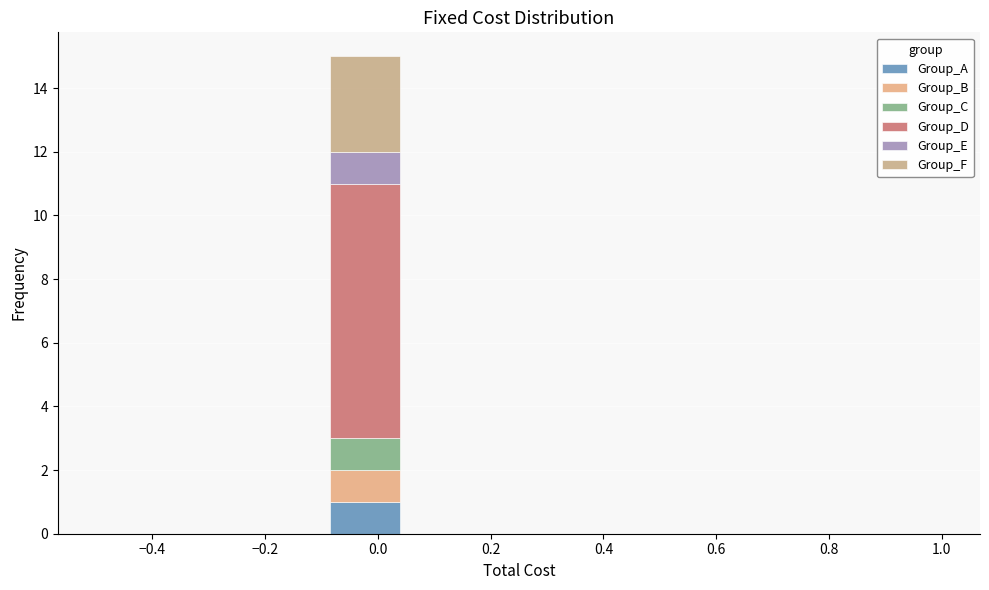

Reading left to right, transcribe this chart: for each stacked bar, give the range it covers on the x-axis and its total height. Neither the bar edges nor the heights are printed on the chart, so give them approximately, as read against the axes.

-0.50 to -0.36: 0
-0.36 to -0.22: 0
-0.22 to -0.10: 0
-0.10 to 0.04: 15
0.04 to 0.18: 0
0.18 to 0.32: 0
0.32 to 0.46: 0
0.46 to 0.60: 0
0.60 to 0.72: 0
0.72 to 0.86: 0
0.86 to 1.00: 0